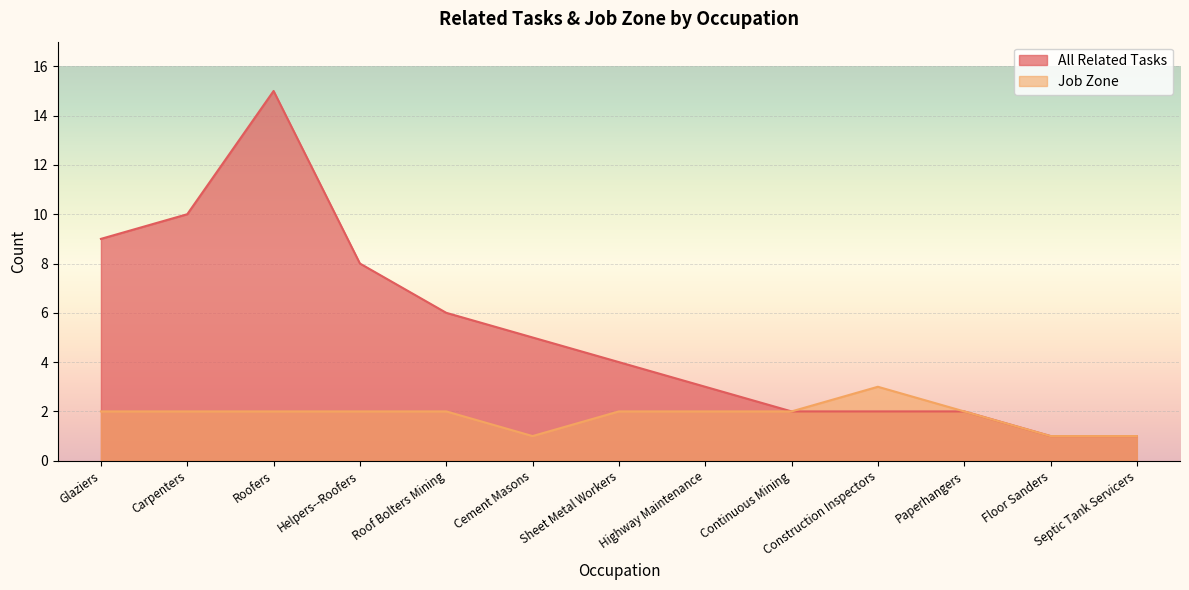

Where is All Related Tasks nearest to the value 8?

Helpers--Roofers